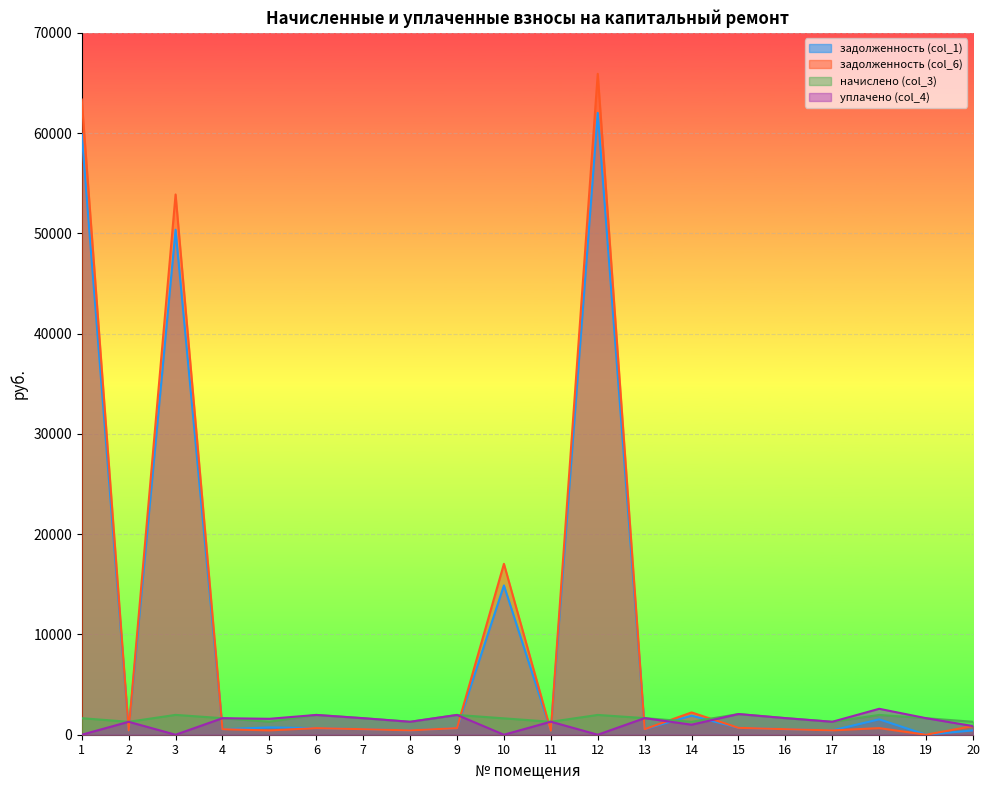

The начислено (col_3) series shows 3080.8 at 3. True or false?

False